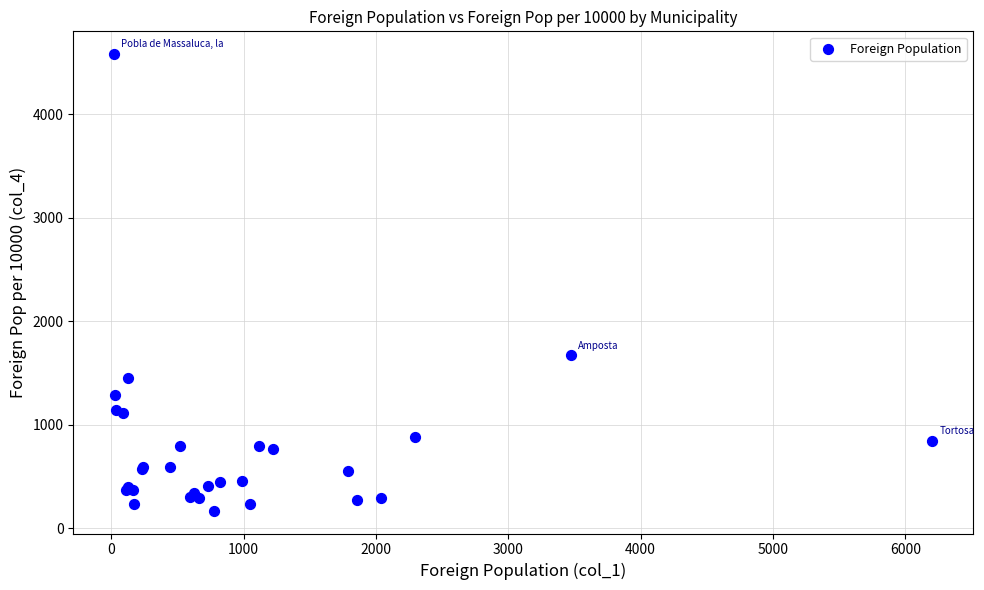

What Y value in the scatter plot is closest to 2375?

1669